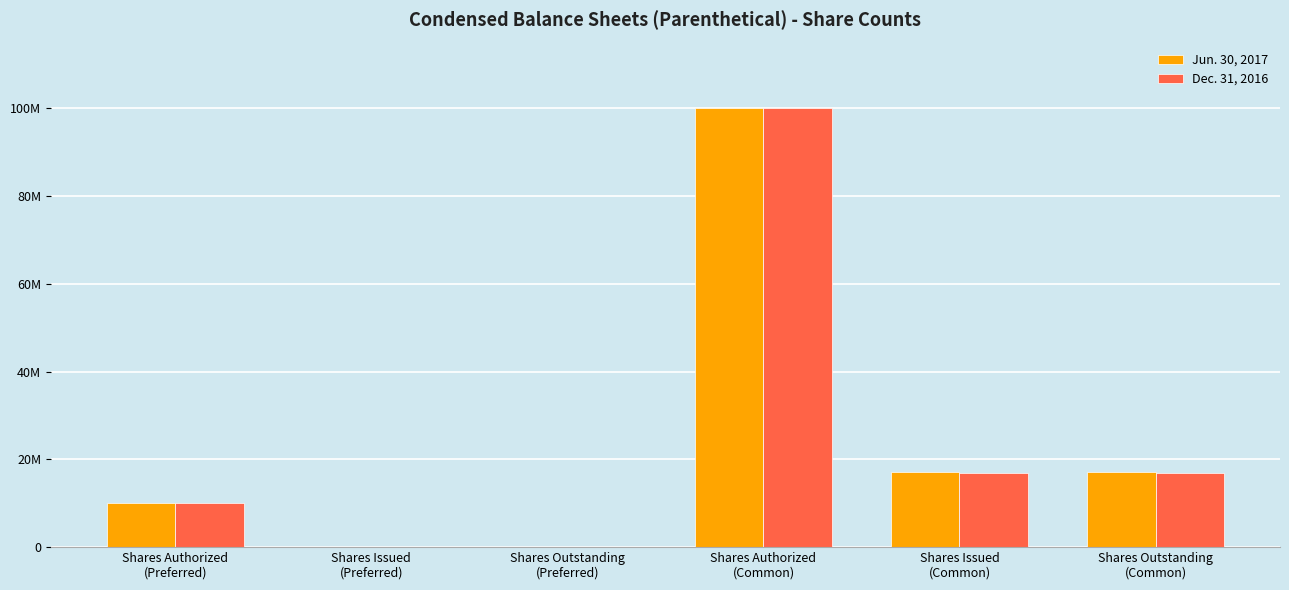

Is it true that Jun. 30, 2017 equals 100000000 at Shares Authorized
(Common)?

True